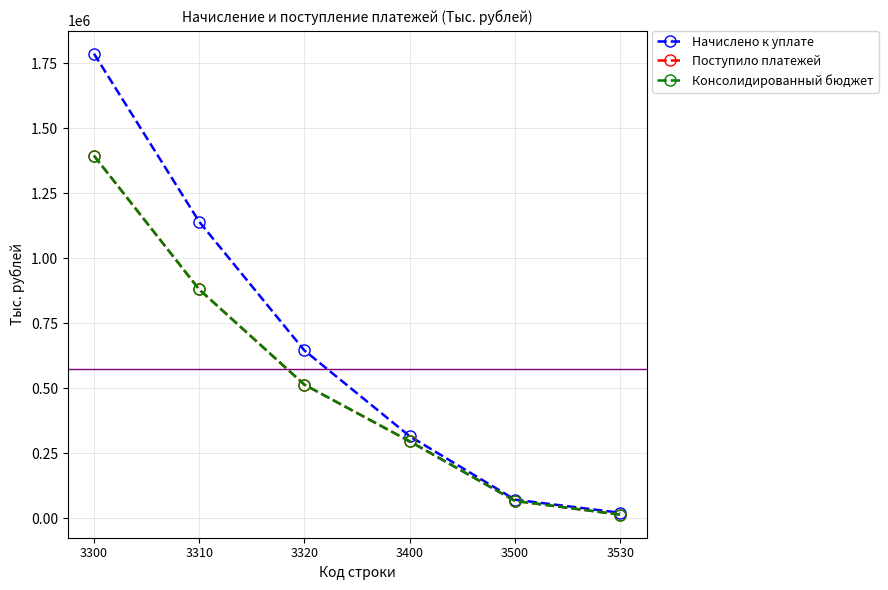

Is this an area chart (filled region under the line)?

No